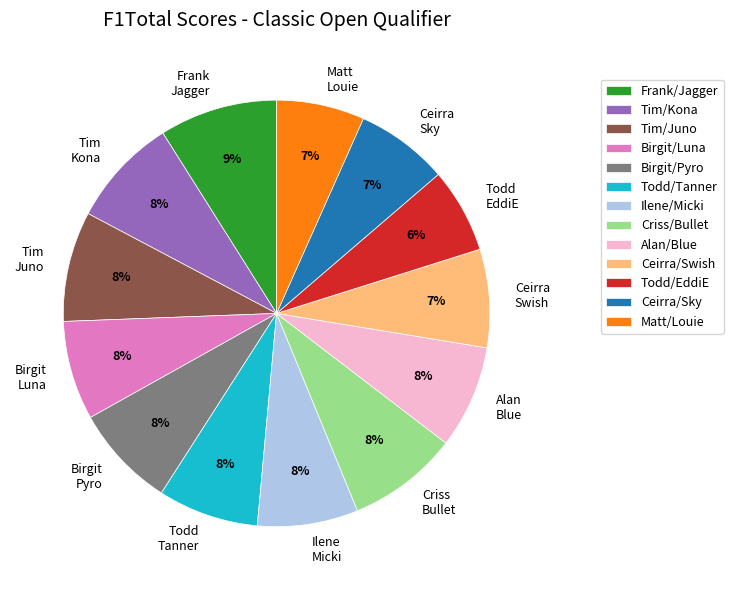

To the nearest percent, what portion does Frank Jagger represent?

9%